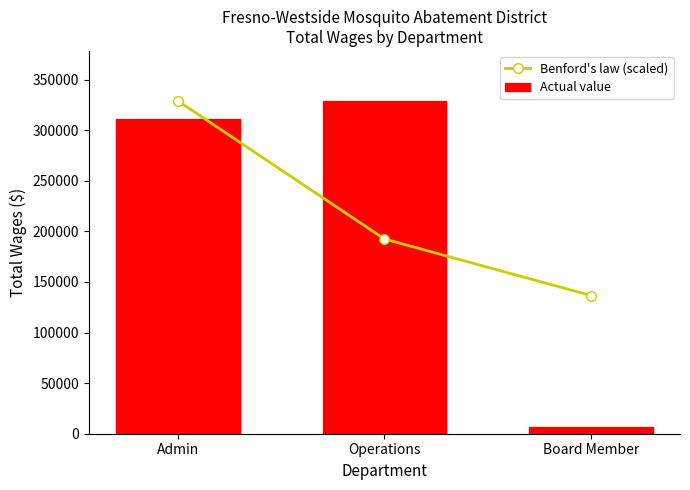

List the series in order of their overall mean, highest first.

Benford's law (scaled), Actual value